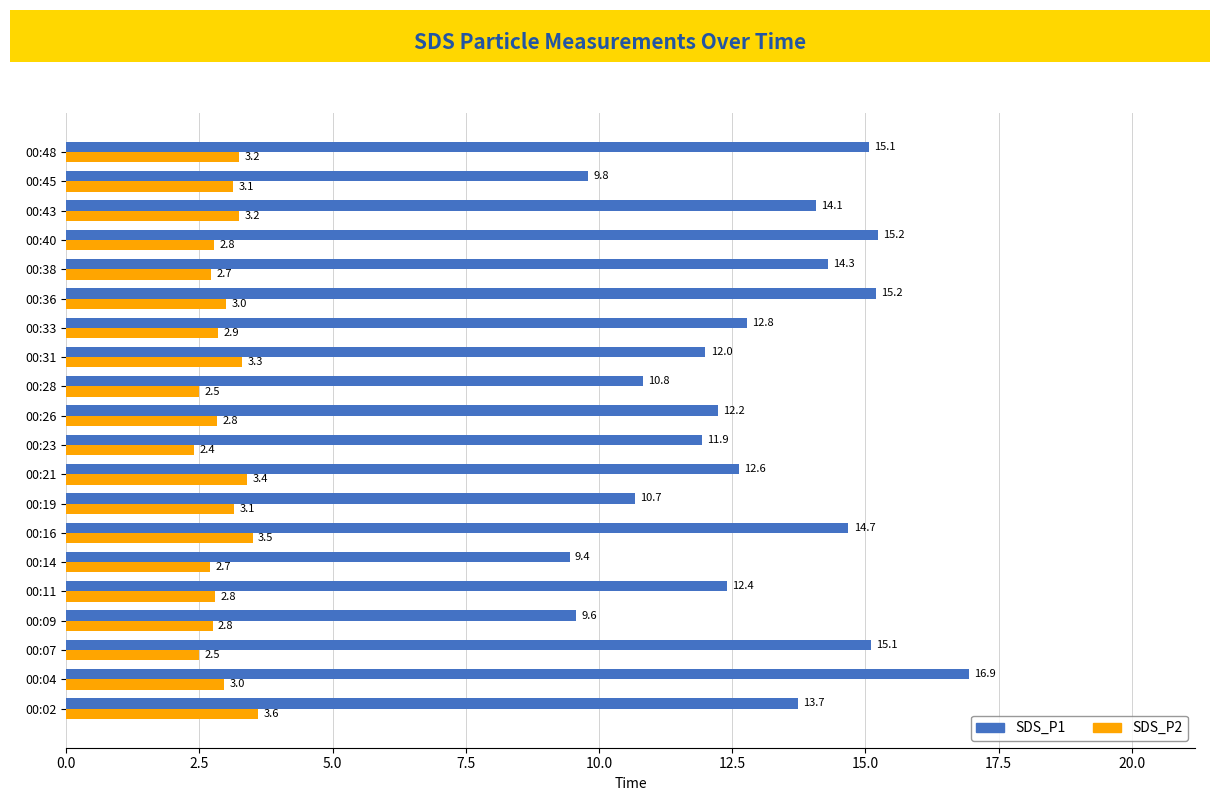

At which label does SDS_P2 reach its minimum?

00:23